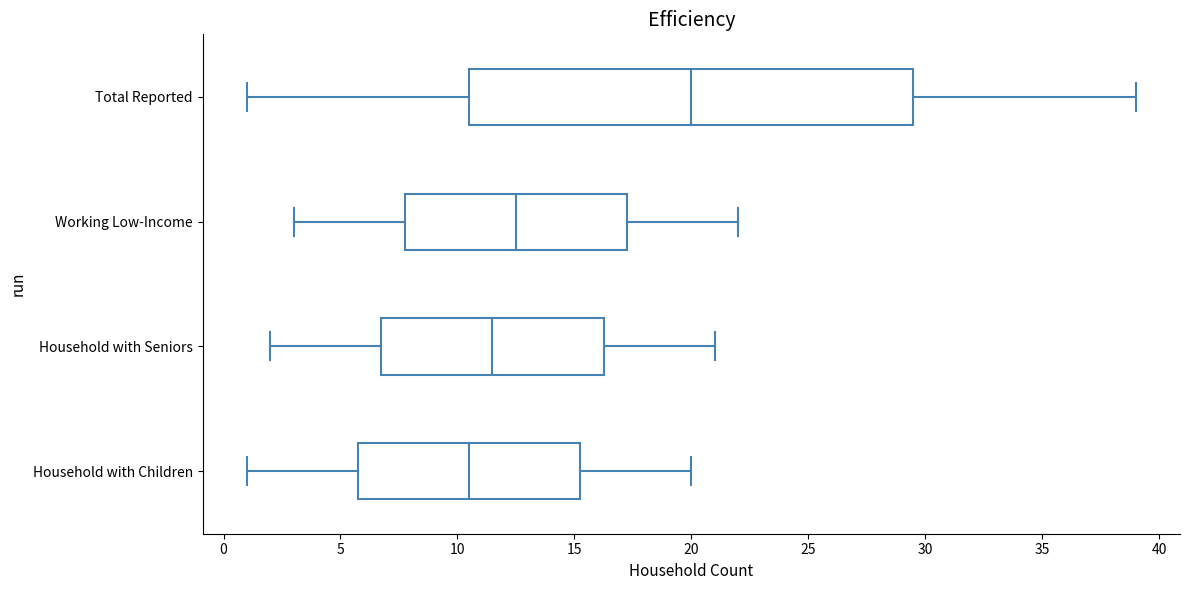

Which box has the furthest to the right median line?

Total Reported